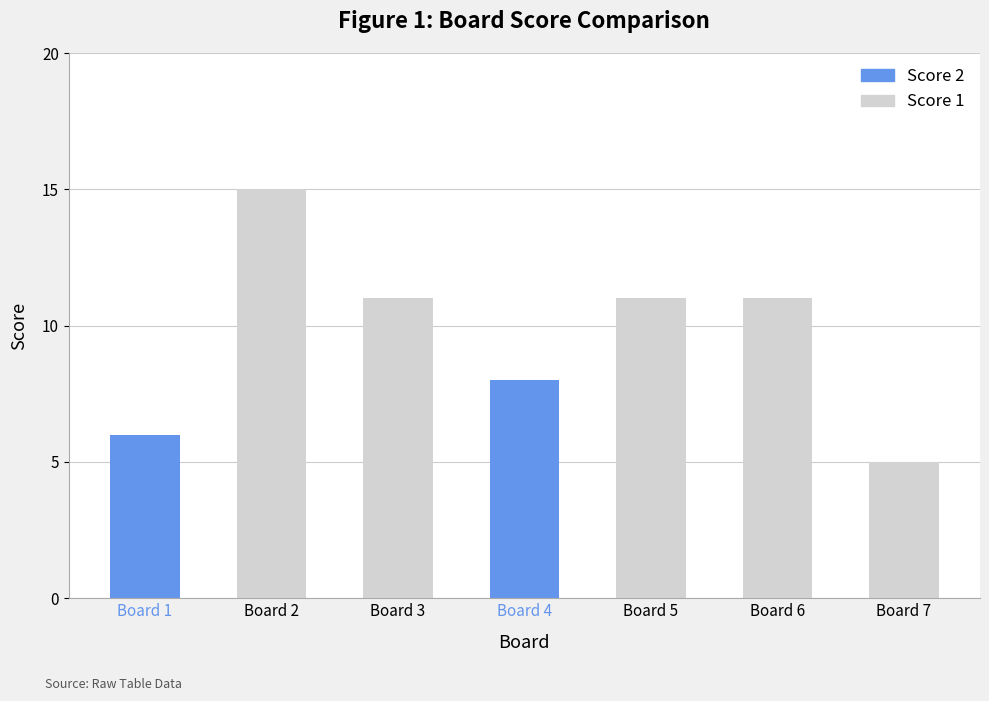

Between Board 3 and Board 4, which is larger?

Board 3